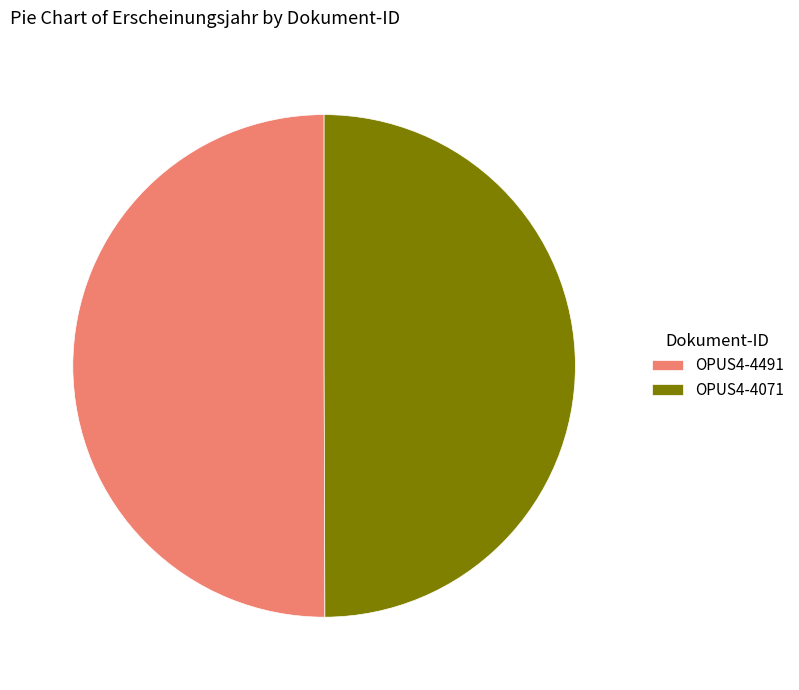

Combined, do OPUS4-4071 and OPUS4-4491 account for over 50%?

Yes